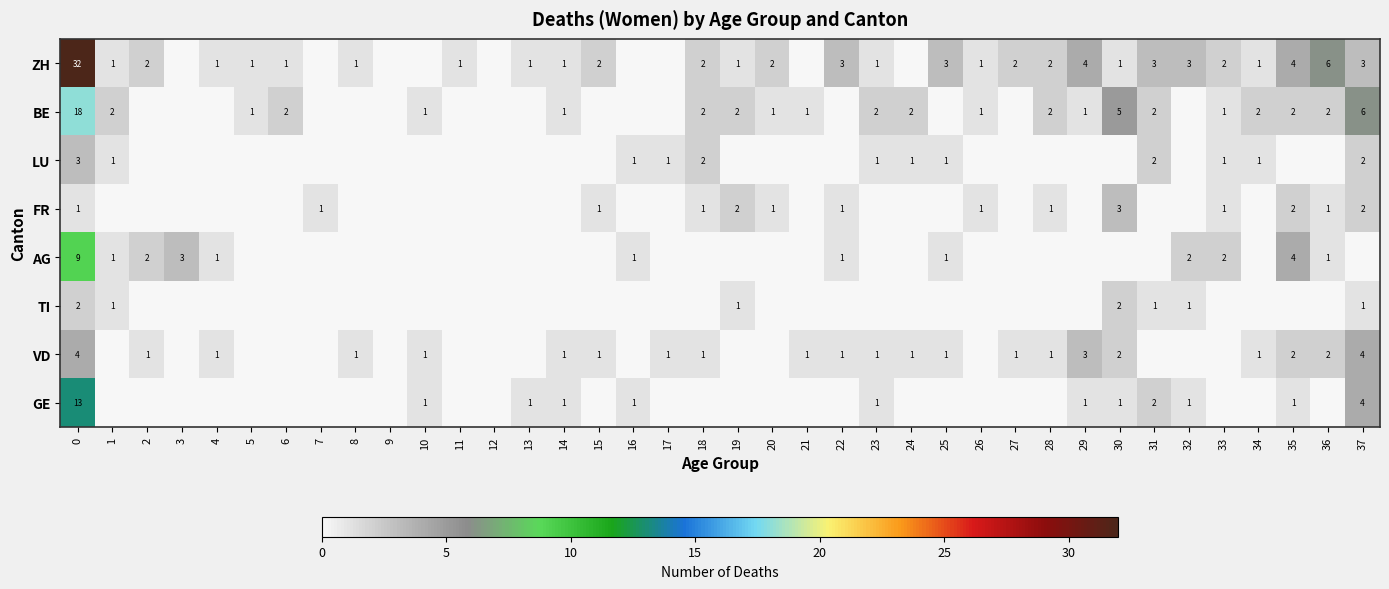

What is the difference between the BE values at 30 and 5?

4